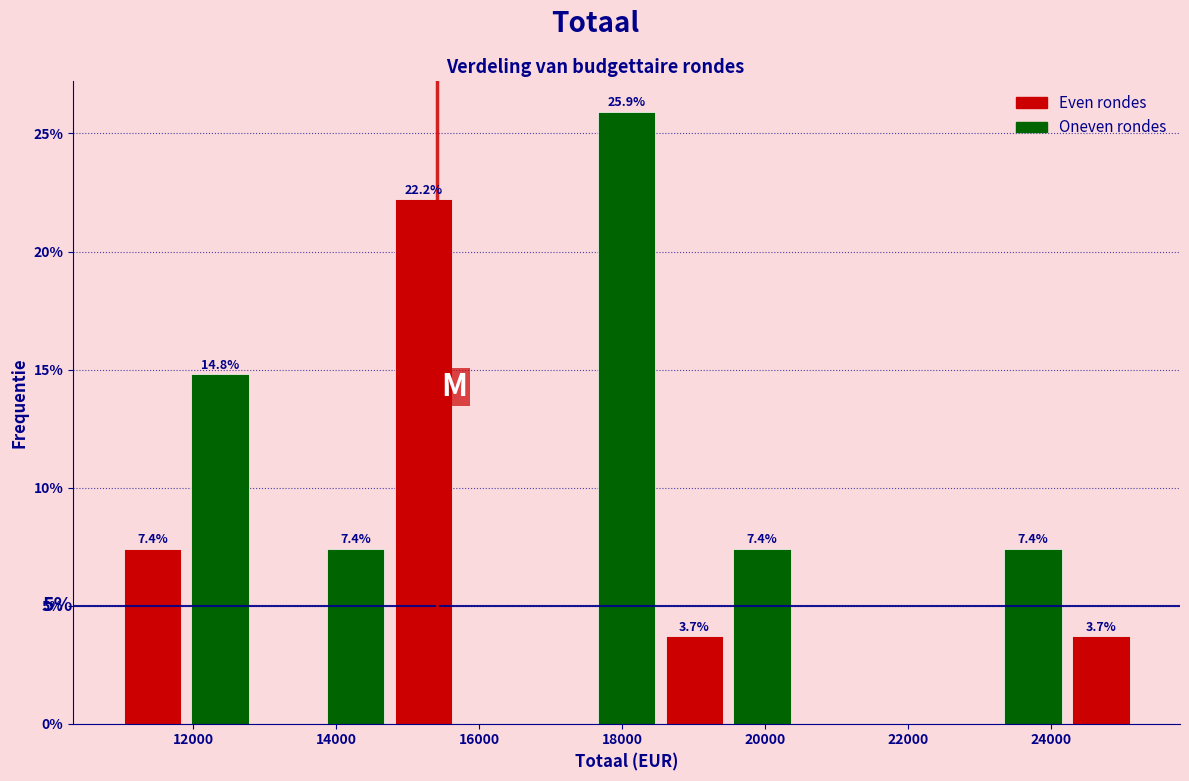

Over which range of the x-axis is the bar tallest?

17600 to 18600